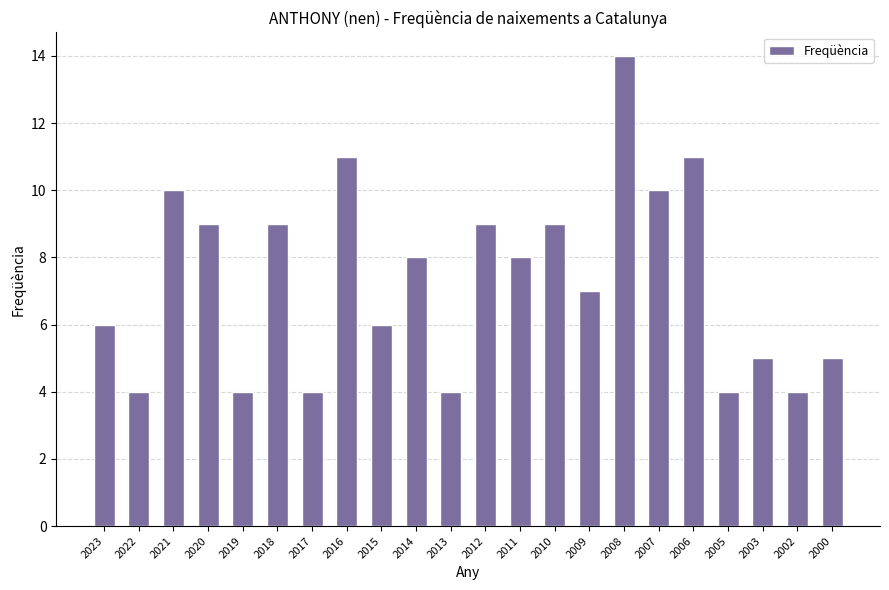

What is the maximum value shown in the chart?

14